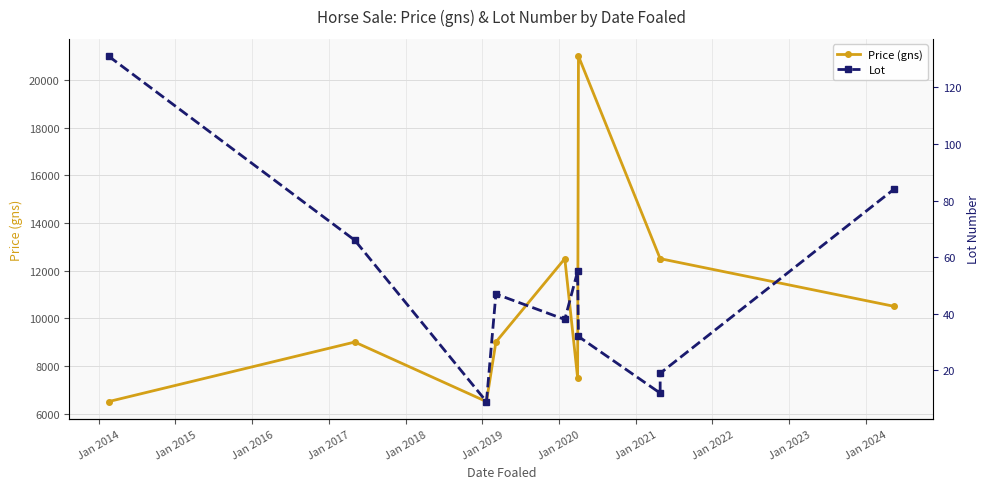

What is the value of the Lot point at the 1st from the left?

131